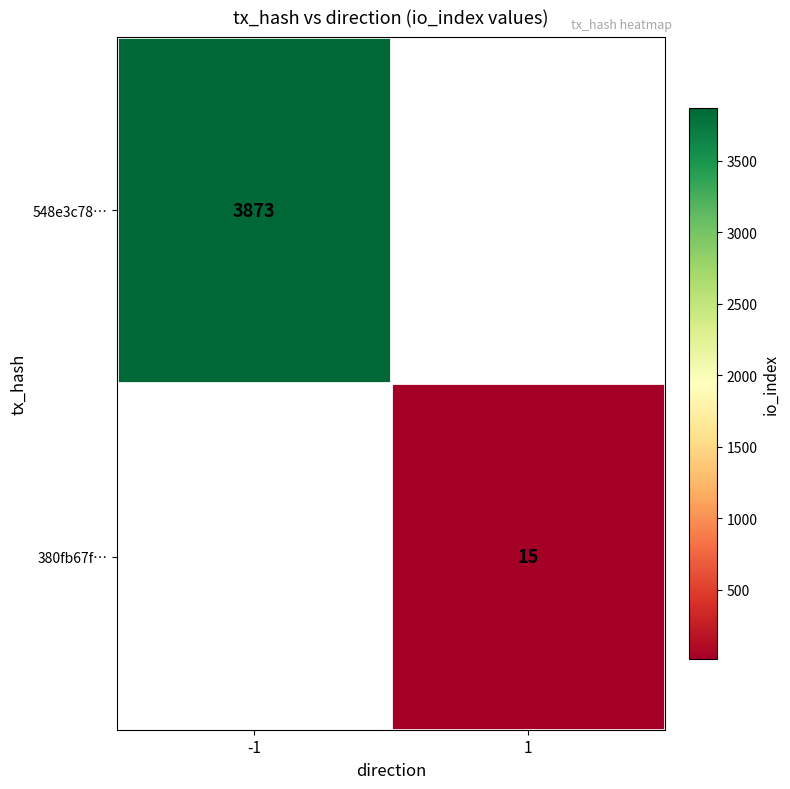

The 548e3c78… series shows 1252 at -1. True or false?

False